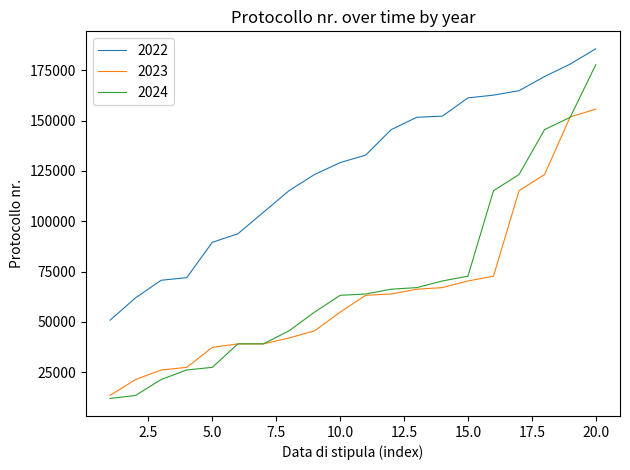

What is the minimum value for 2022?

50845